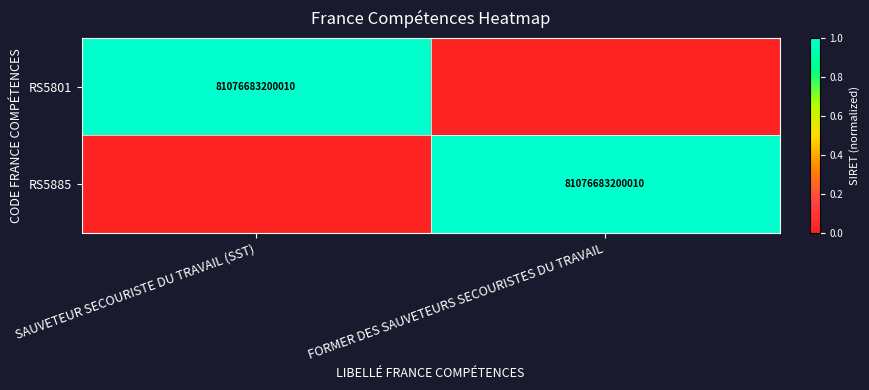

The RS5801 series shows 27308509895507 at SAUVETEUR SECOURISTE DU TRAVAIL (SST). True or false?

False